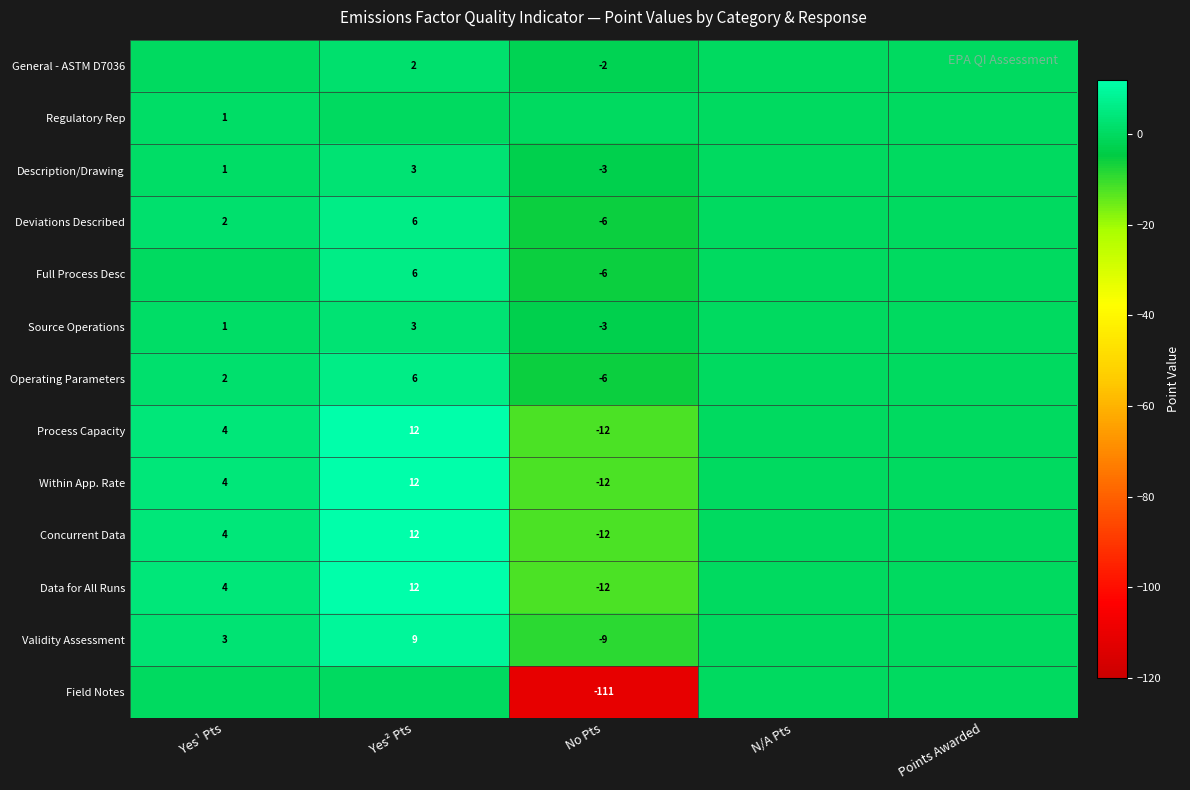

Is the value of Field Notes at No Pts greater than the value of Validity Assessment at Yes¹ Pts?

No